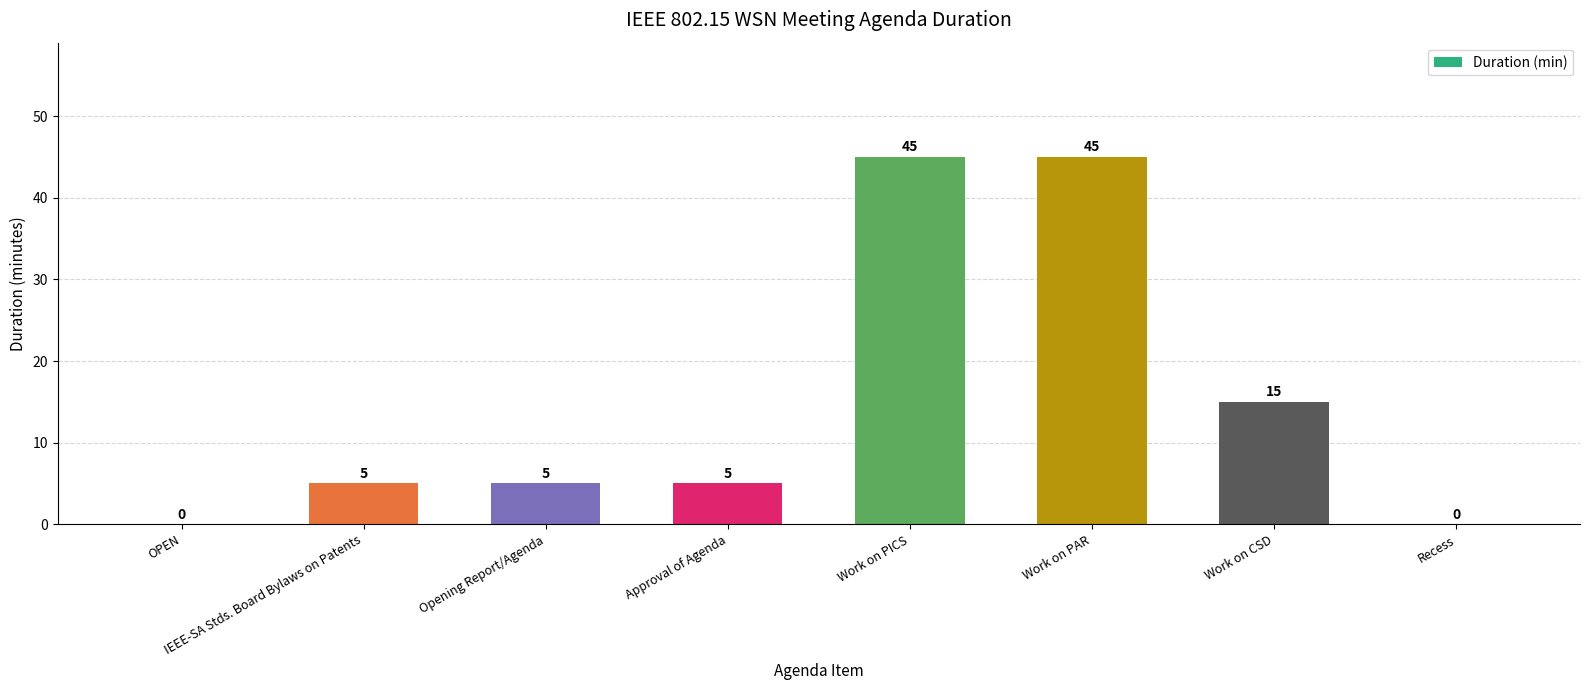

Reading left to right, what are all the values shown in this chart?

0	5	5	5	45	45	15	0